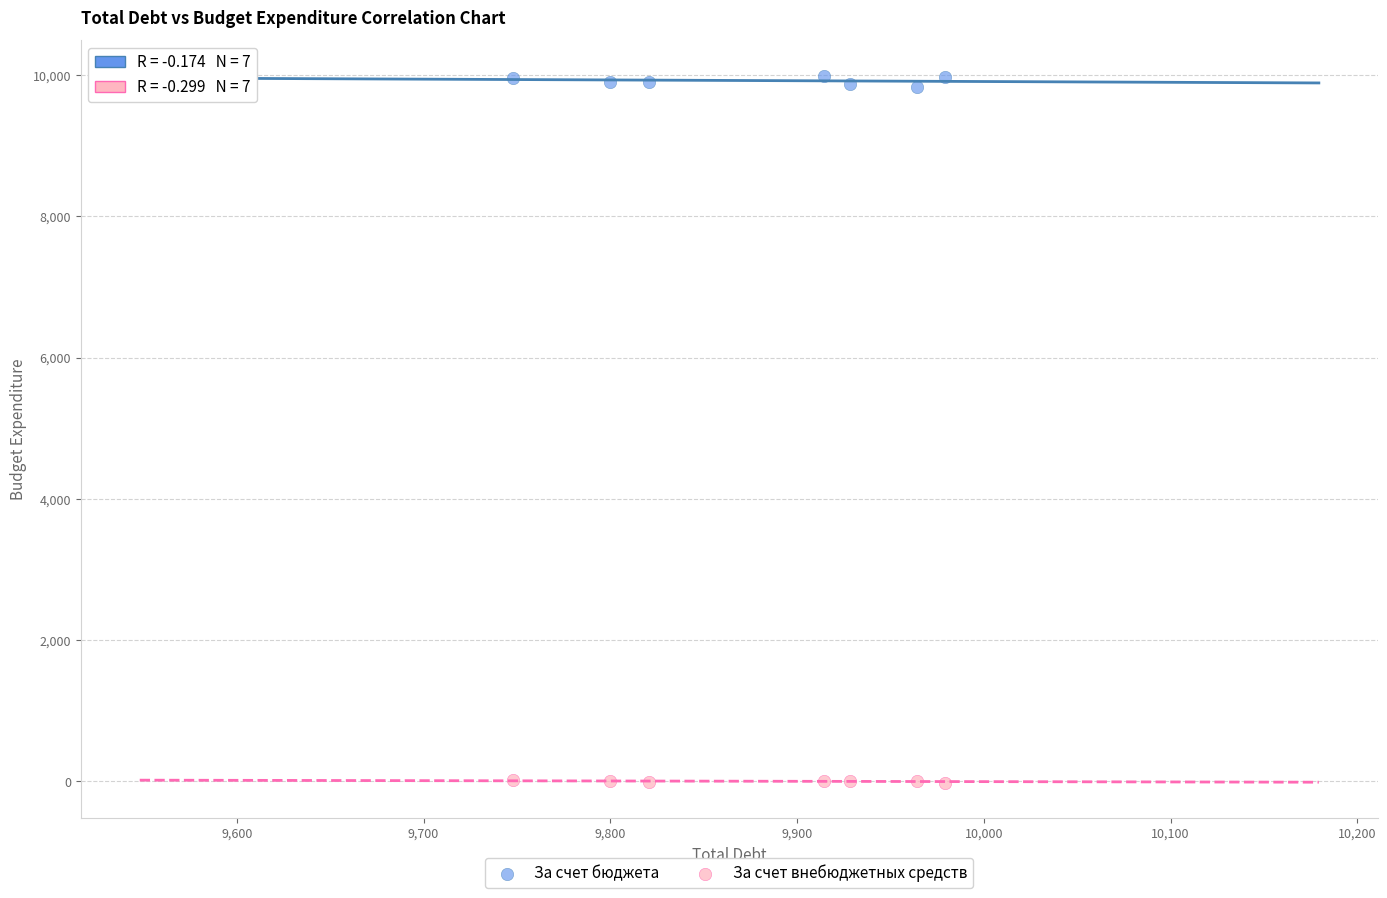

Across all data points, what is the range of Y values (max minus min)?

10013.5